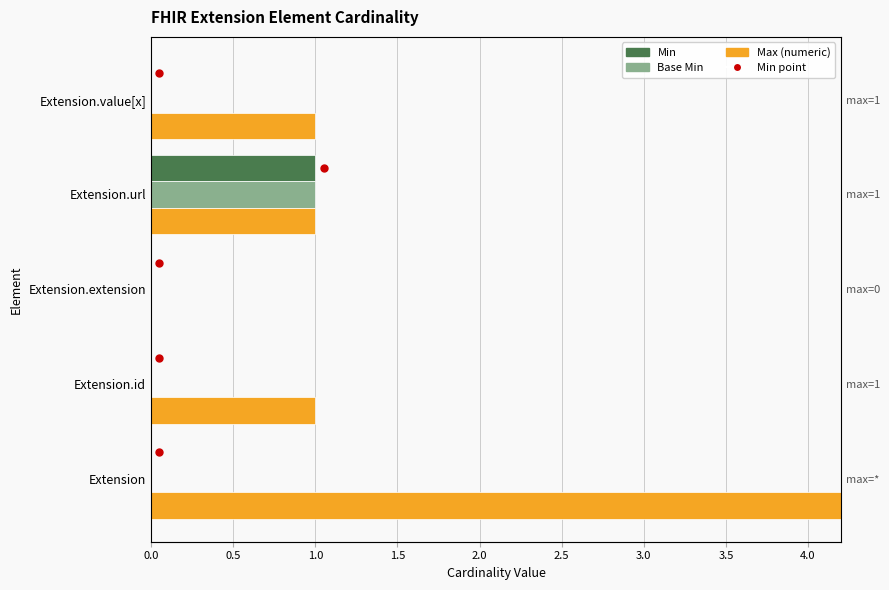

Which series contains the lowest Y value?

Min